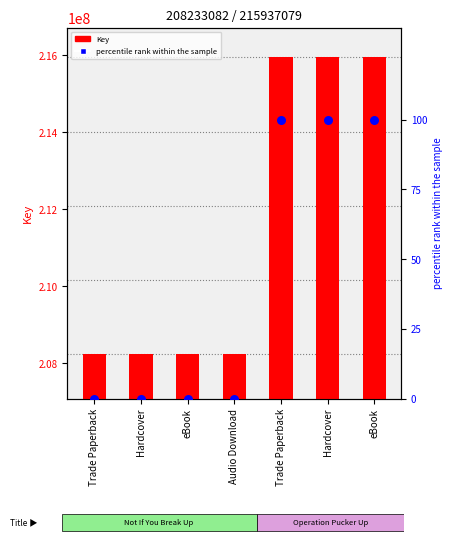

At which category is the sum across all series the highest?

Trade Paperback